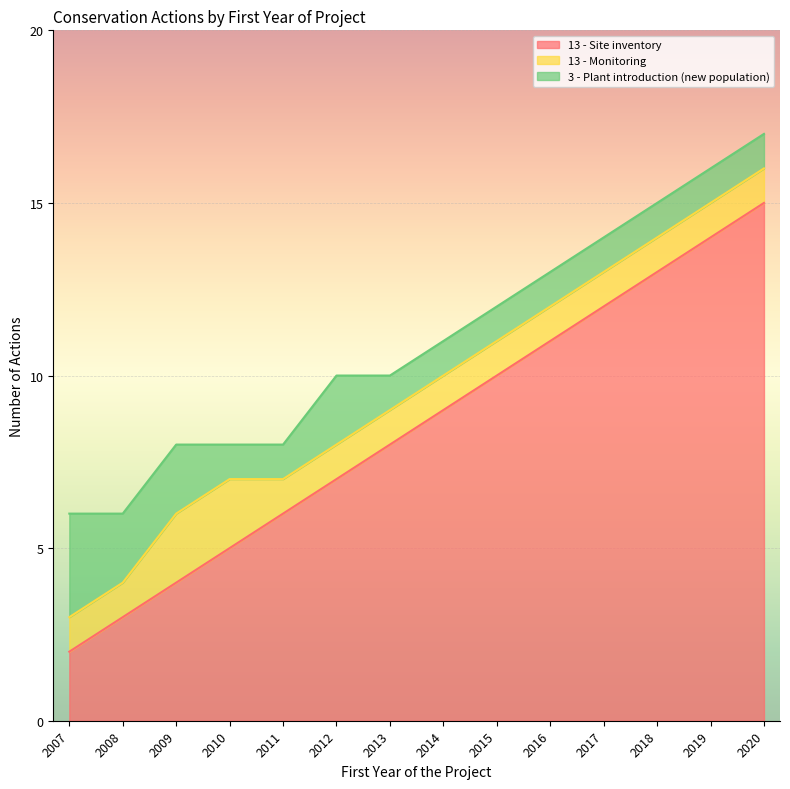

Between 2007 and 2017, which series saw the biggest shift?

13 - Site inventory